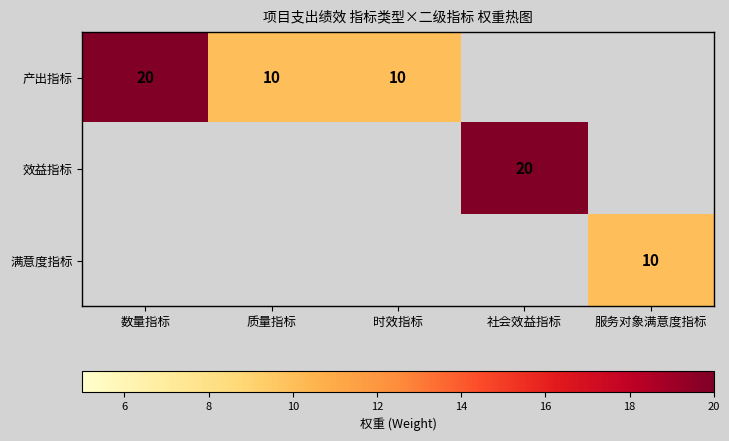

True or false: 满意度指标 has a value of 4 at 服务对象满意度指标.

False